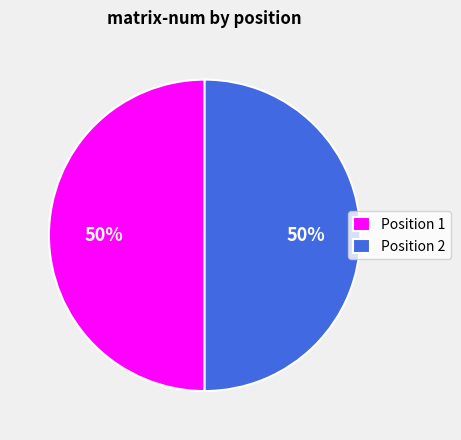

Do Position 1 and Position 2 together represent more than half of the pie?

Yes